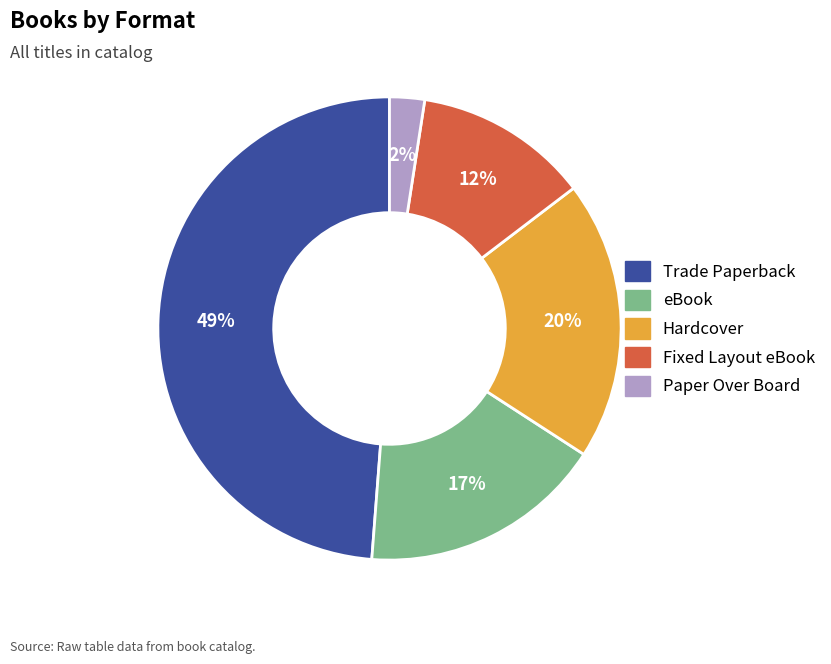

To the nearest percent, what is the average slice percentage?

20%